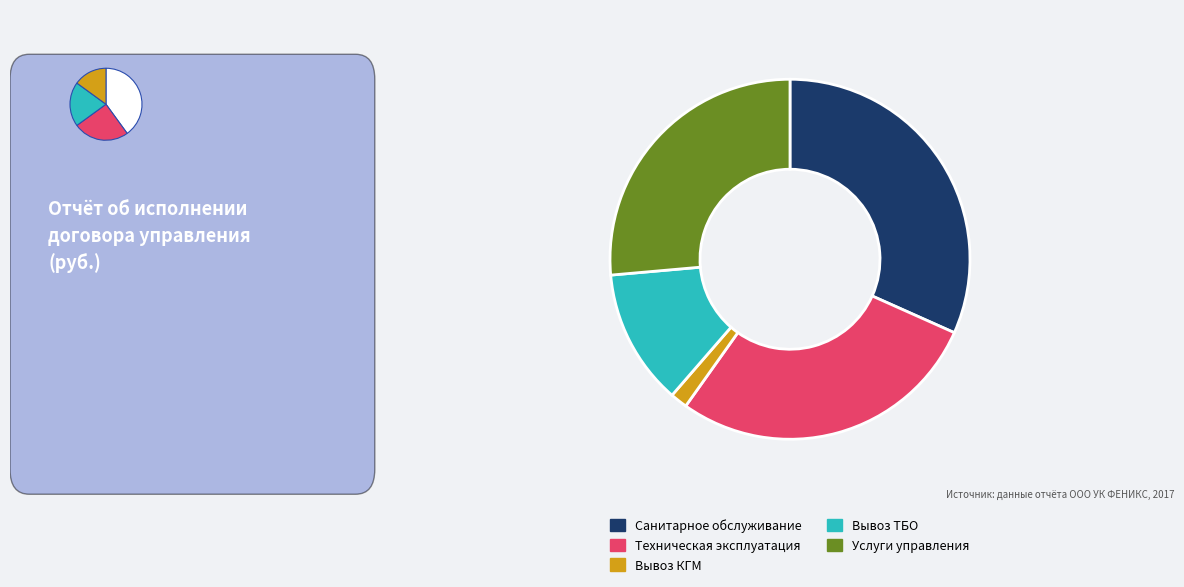

Is there a majority slice in this chart?

No